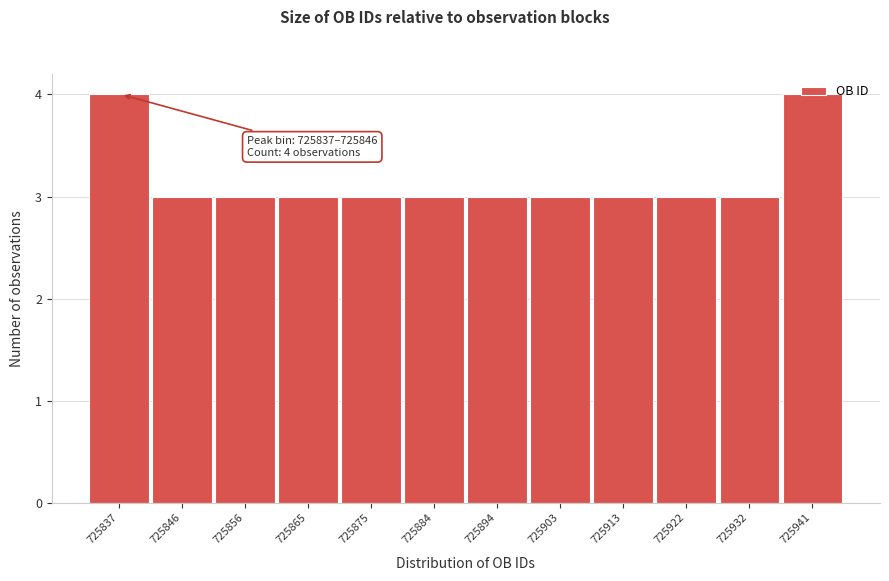

What is the value of the 9th bar from the left?

3